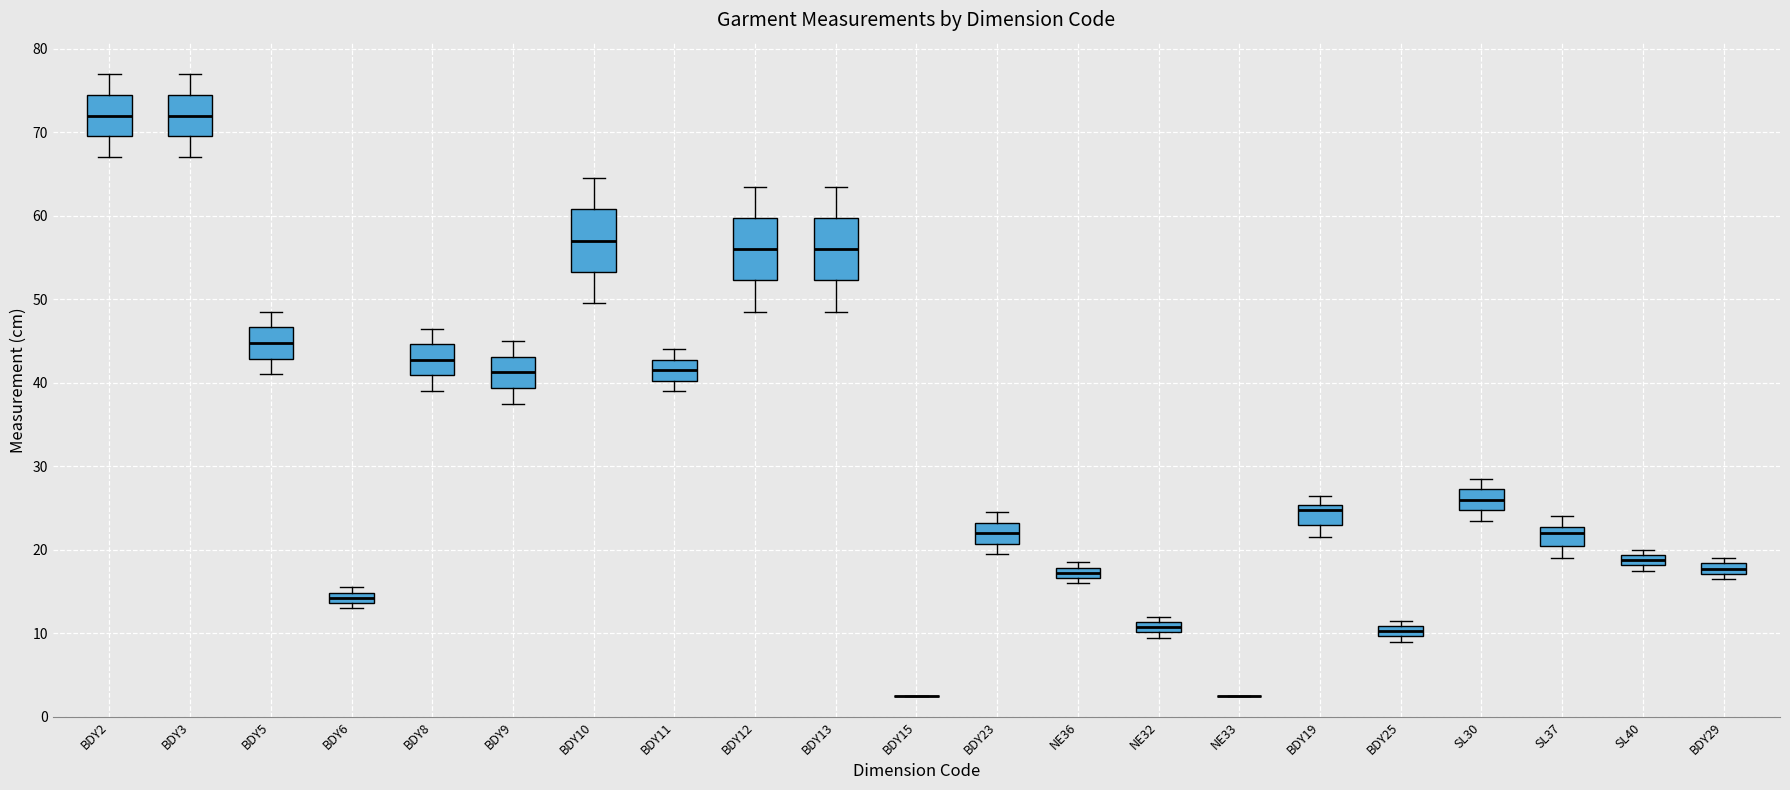

Where is the upper edge of the box for BDY10 on the y-axis? The values are not printed on the chart, so give them approximately, as read against the axis.

61